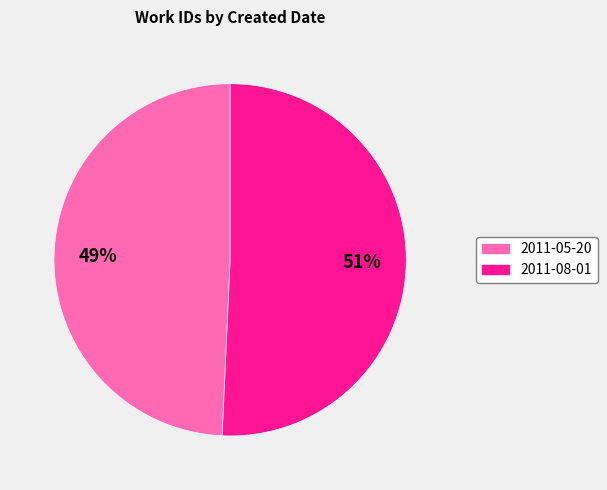

Rank the categories by value from highest to lowest.

2011-08-01, 2011-05-20